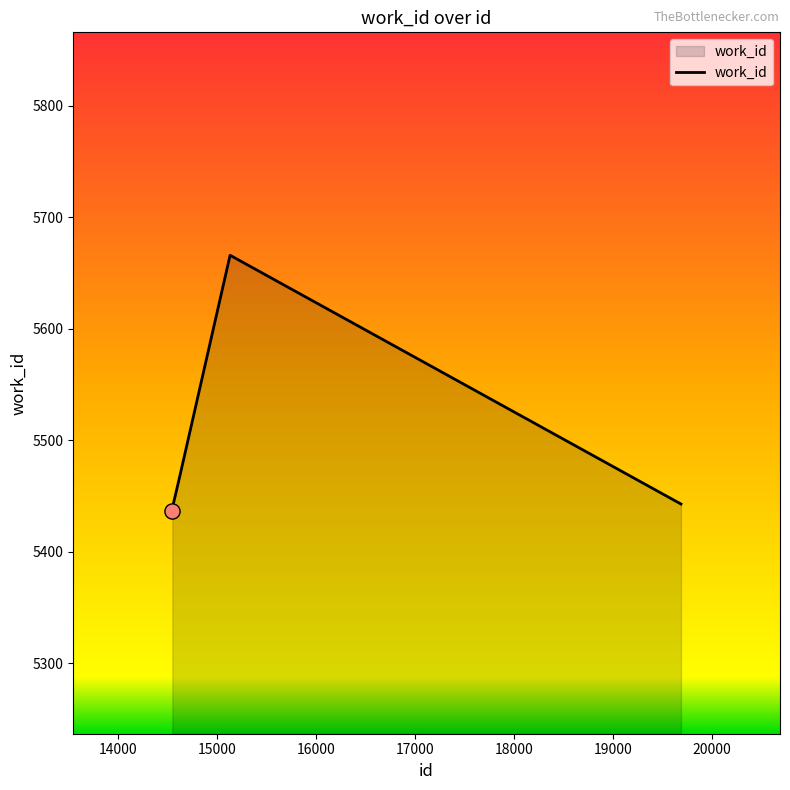

What is the average value?

5520